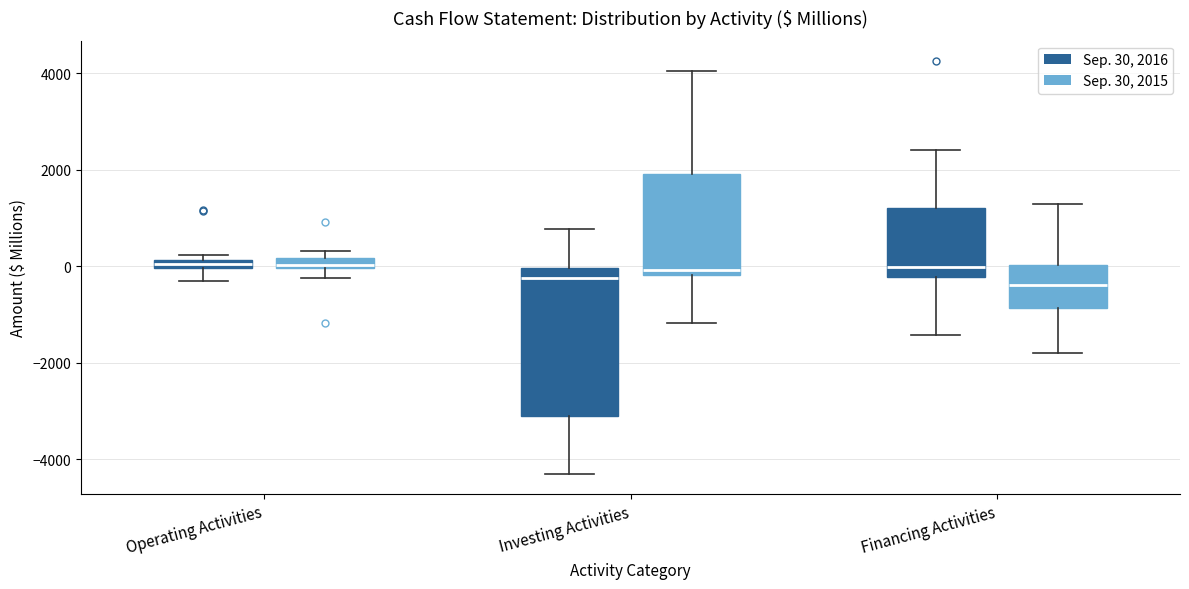

Where is the lower edge of the box for Operating Activities (Sep. 30, 2015) on the y-axis? The values are not printed on the chart, so give them approximately, as read against the axis.

0